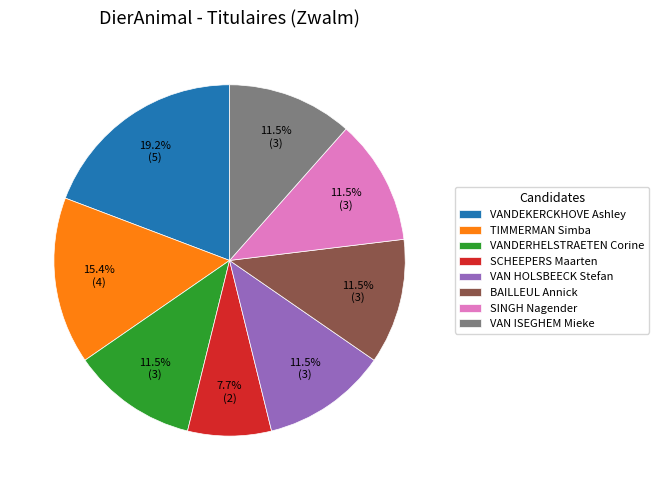

To the nearest percent, what is the average slice percentage?

12%